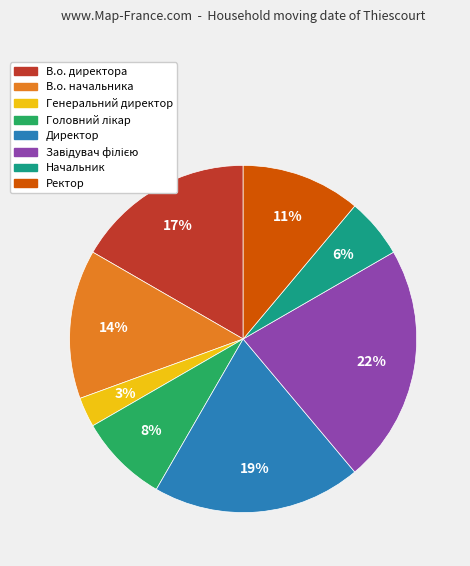

Which slice is the smallest?

Генеральний директор